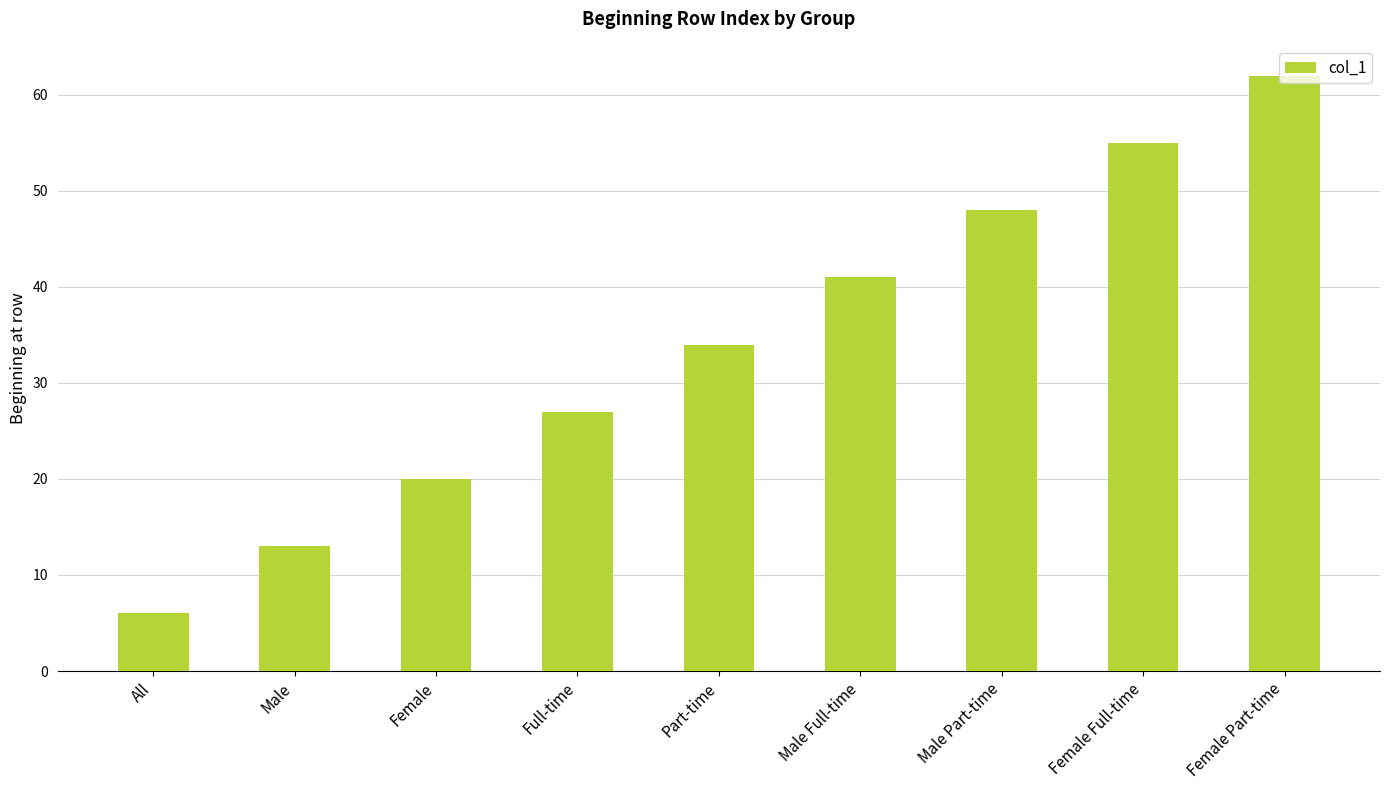

What is the sum of the values at Female Part-time and Male?

75